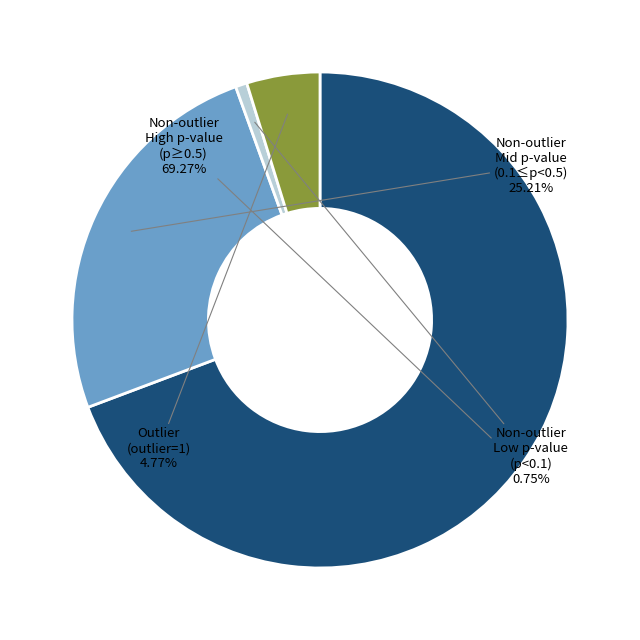

Combined, do Outlier (outlier=1) and Non-outlier High p-value (p≥0.5) account for over 50%?

Yes